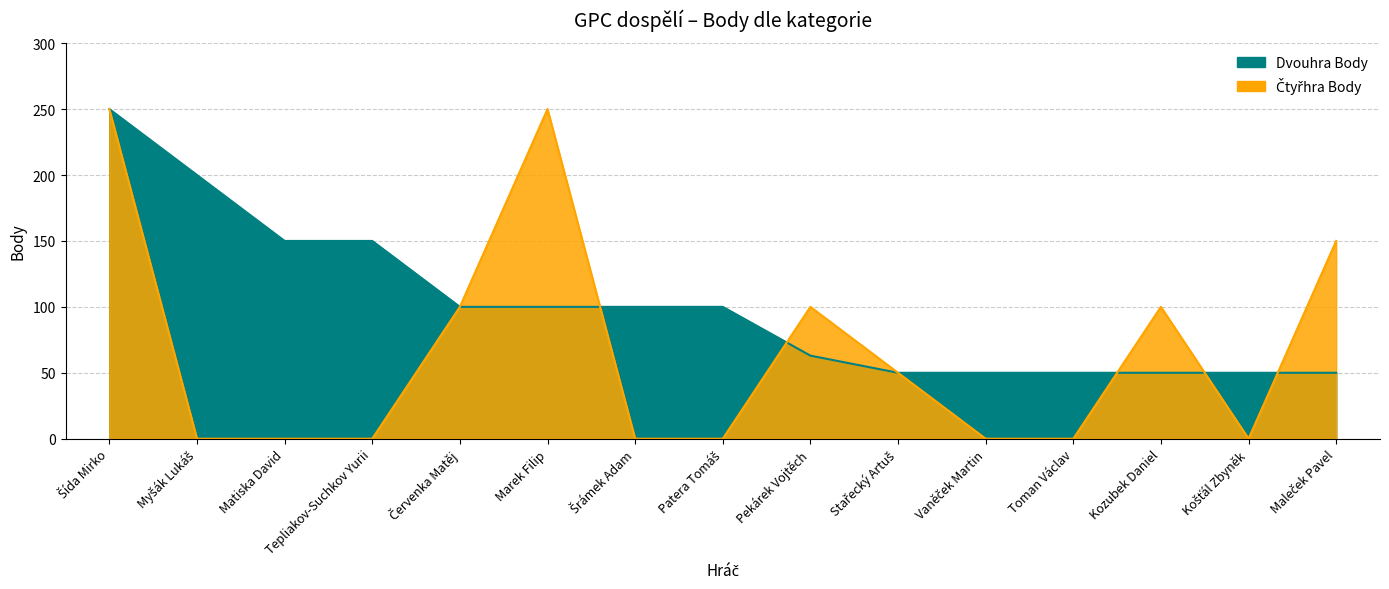

What is the maximum value for Čtyřhra Body?

250